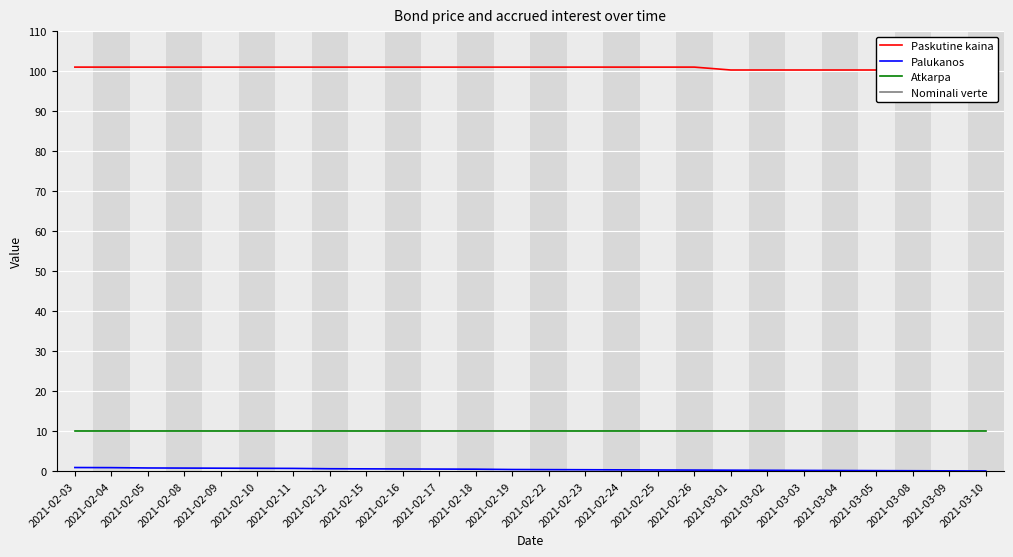

Count the number of categories in the chart.

26